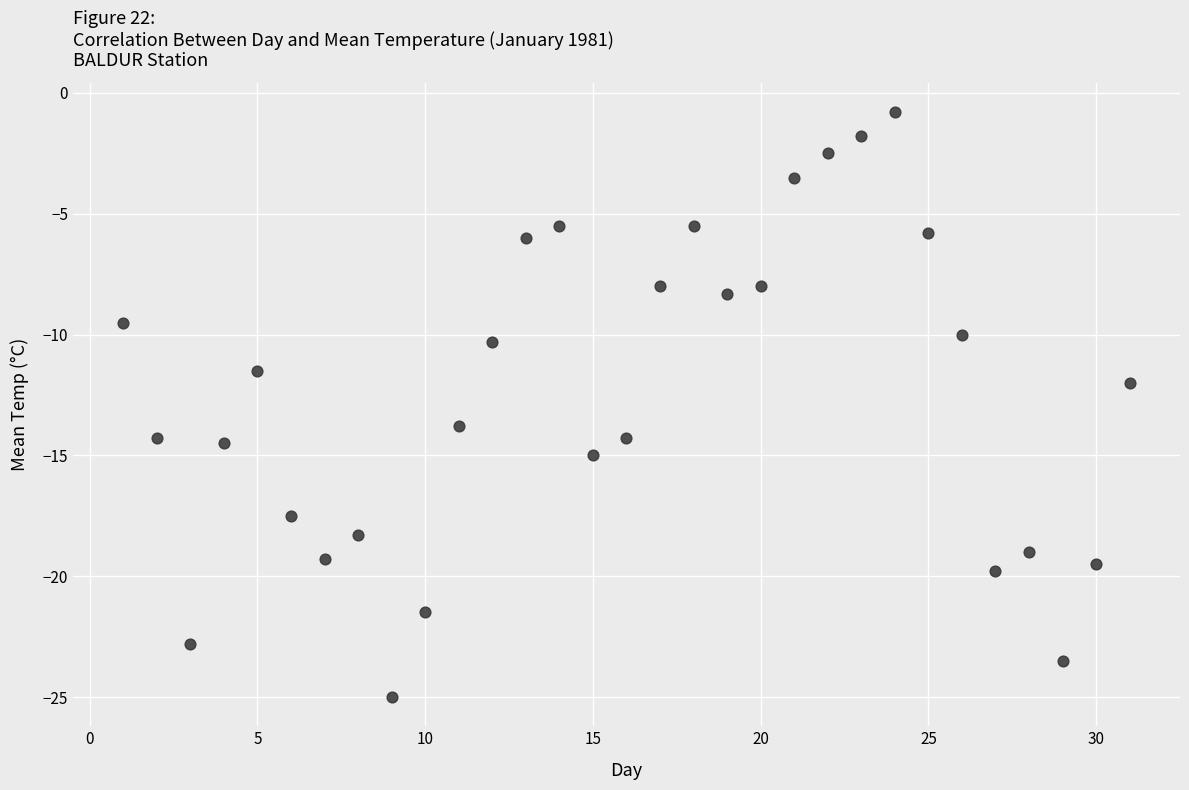

What is the range of X values (max minus min)?

30.0